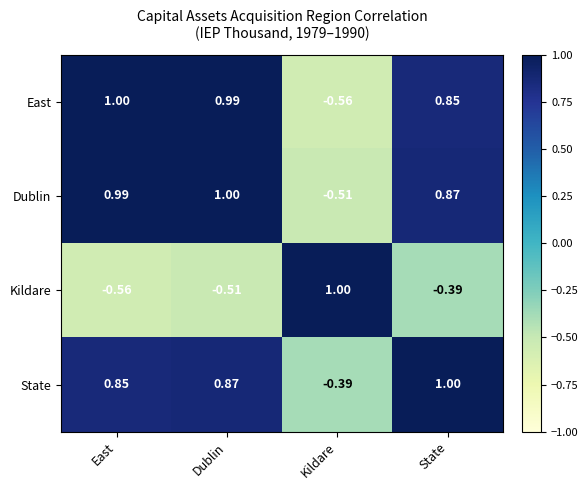

Between Kildare and State, which series saw the biggest shift?

East